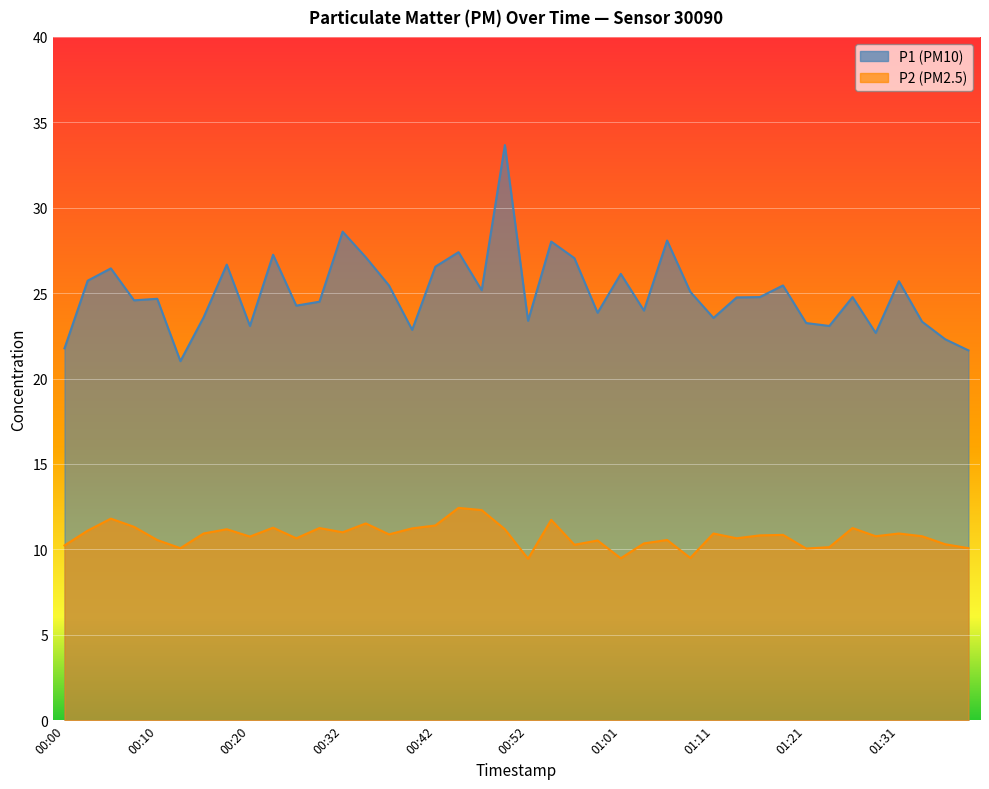

What are all the series names shown in the legend?

P1, P2